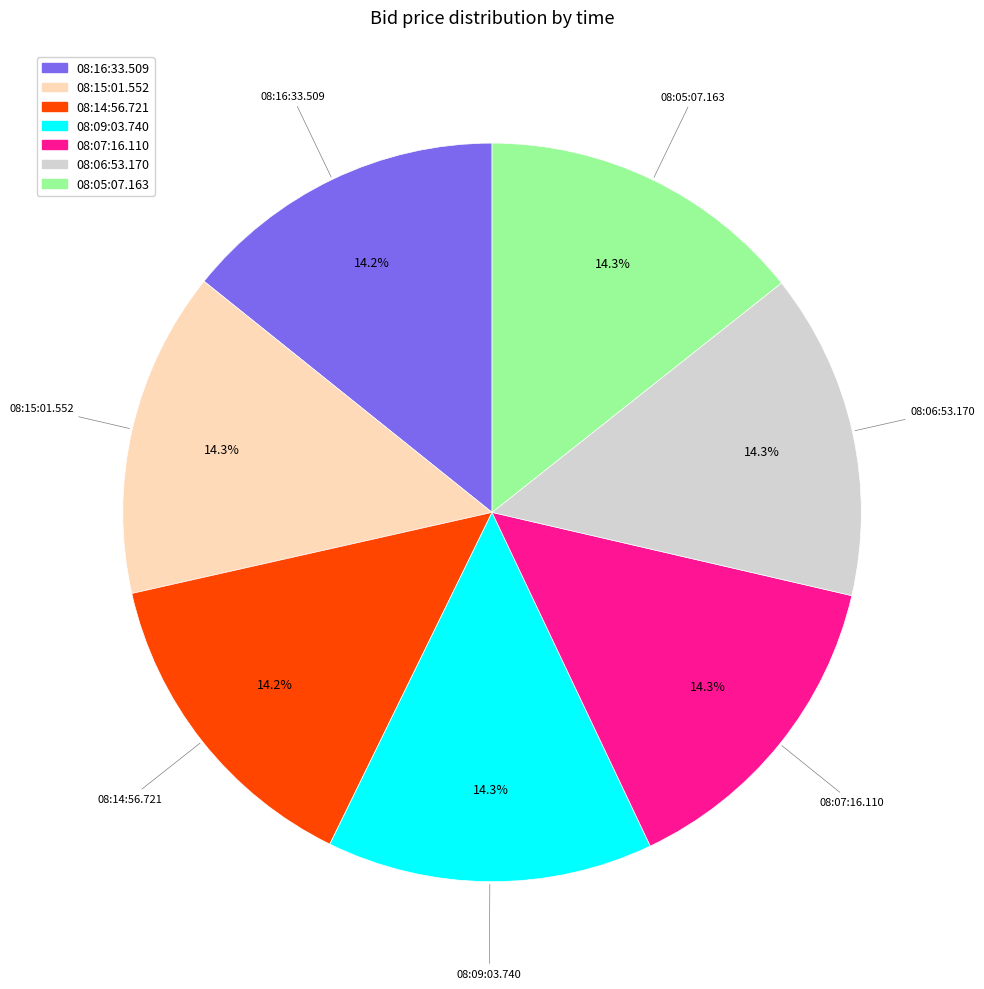

Does 08:09:03.740 account for over 50% of the chart?

No